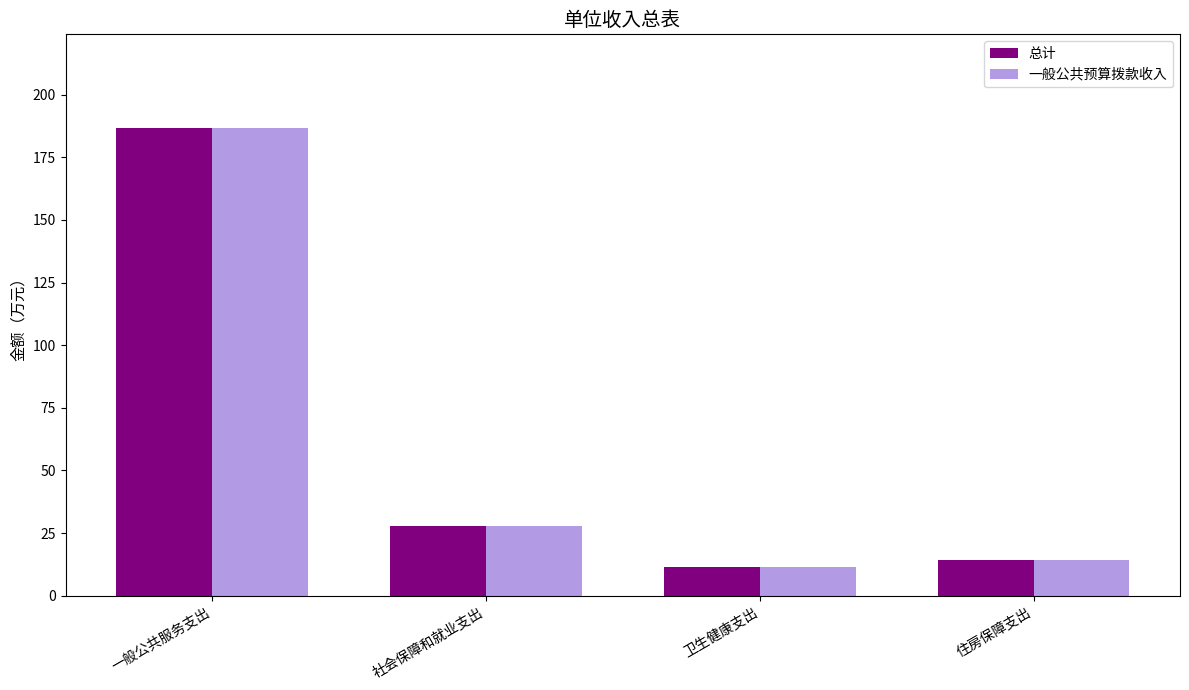

At which label is 总计 closest to 99?

社会保障和就业支出